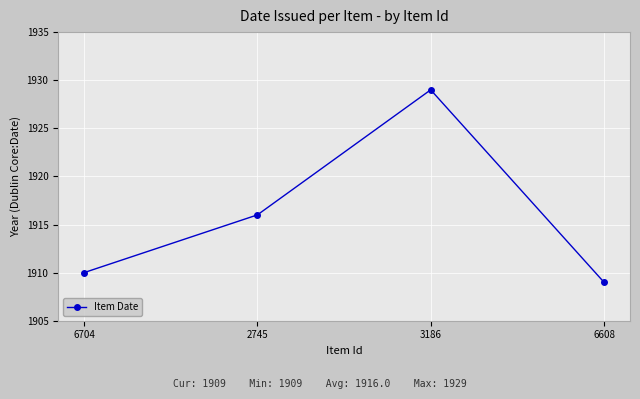

What is the change in value from 6704 to 6608?

-1